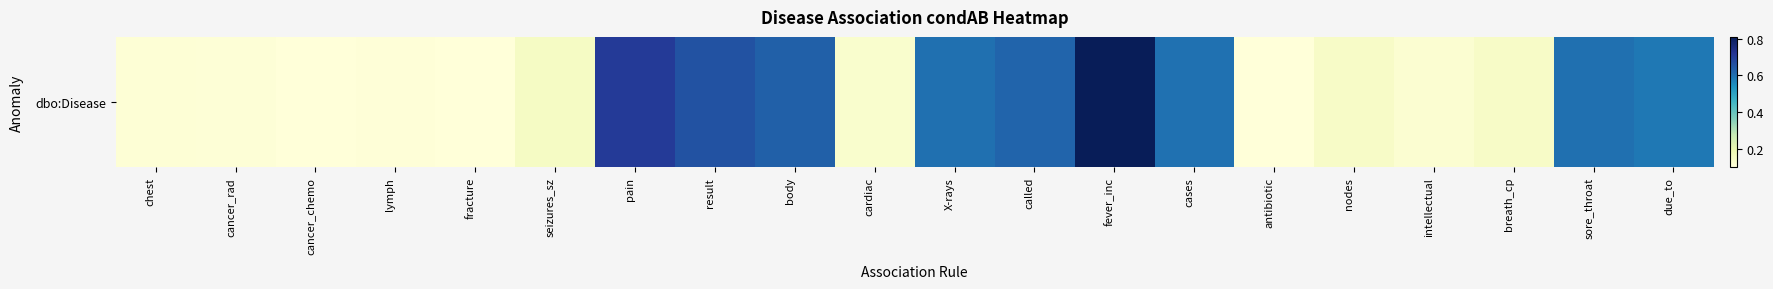

List the labels in order of value, largest first.

fever_inc, pain, result, body, called, X-rays, sore_throat, cases, due_to, seizures_sz, breath_cp, nodes, cardiac, intellectual, chest, cancer_rad, lymph, fracture, cancer_chemo, antibiotic